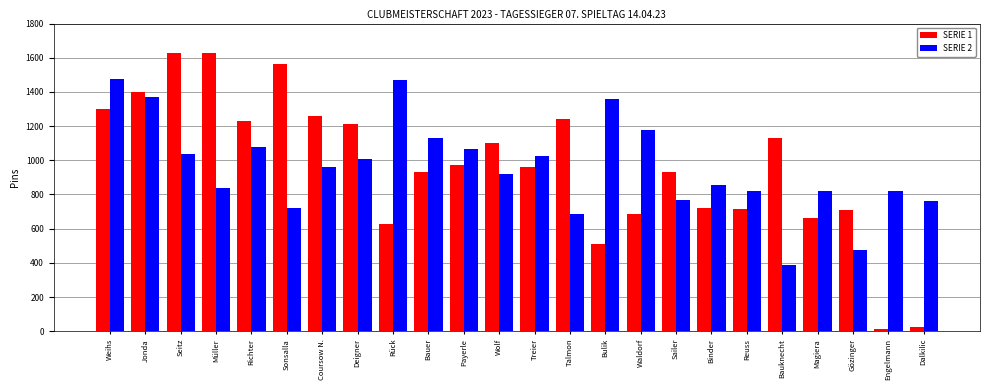

What is the difference between the second highest and minimum values in the SERIE 2 series?

1080